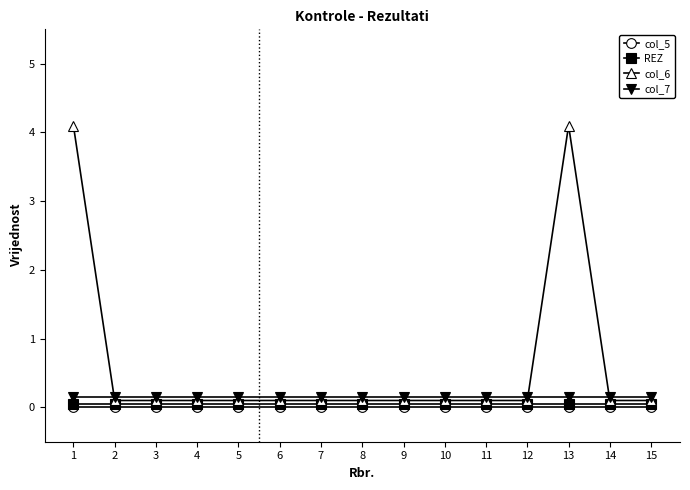

The col_5 series shows 0.0 at 9. True or false?

True